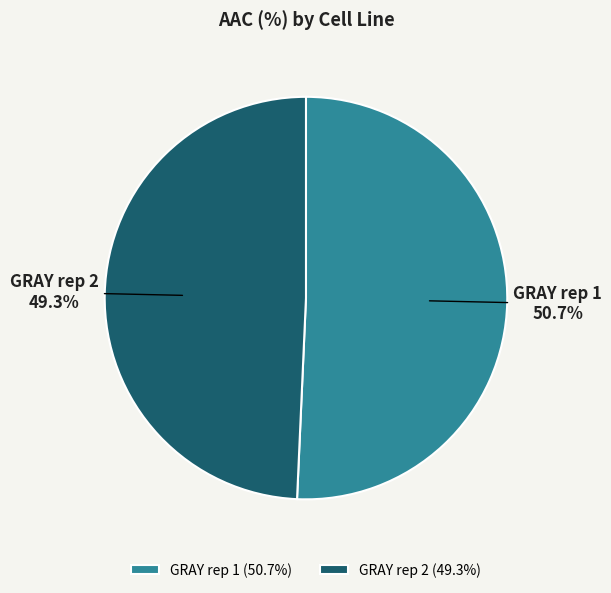

To the nearest percent, what portion does GRAY rep 2 represent?

49%